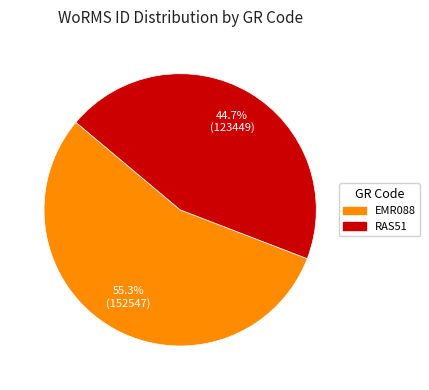

True or false: RAS51 accounts for 59% of the total.

False